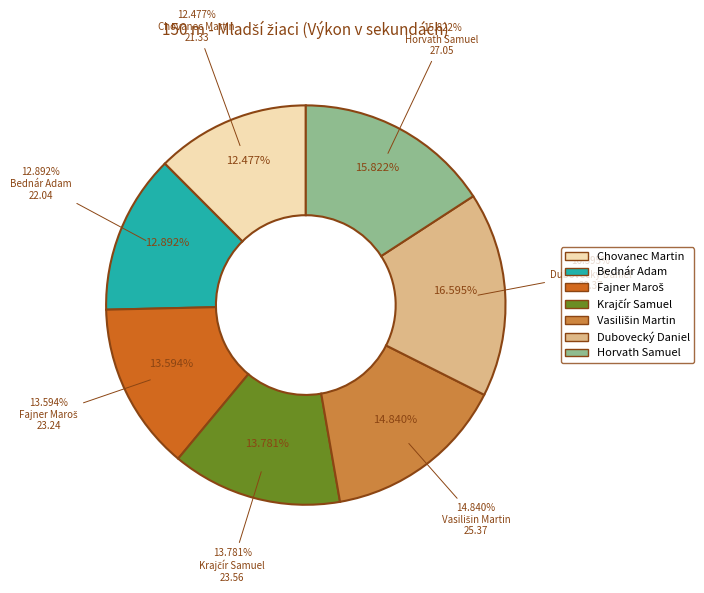

What is the change in value from Krajčír Samuel to Vasilišin Martin?

+1.8